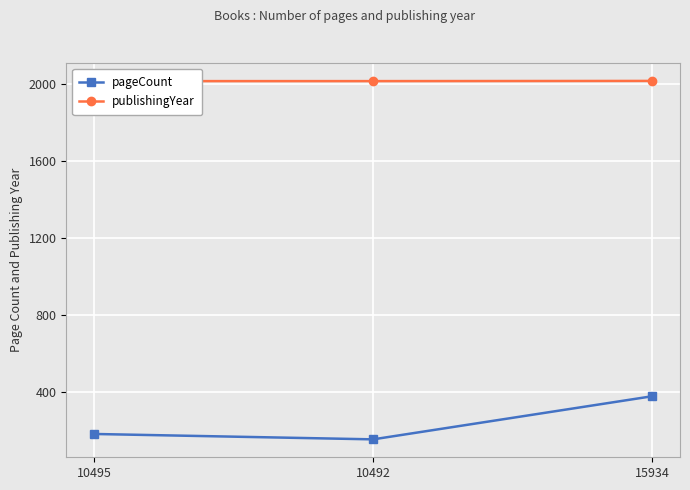

What is the average value of the pageCount series?

236